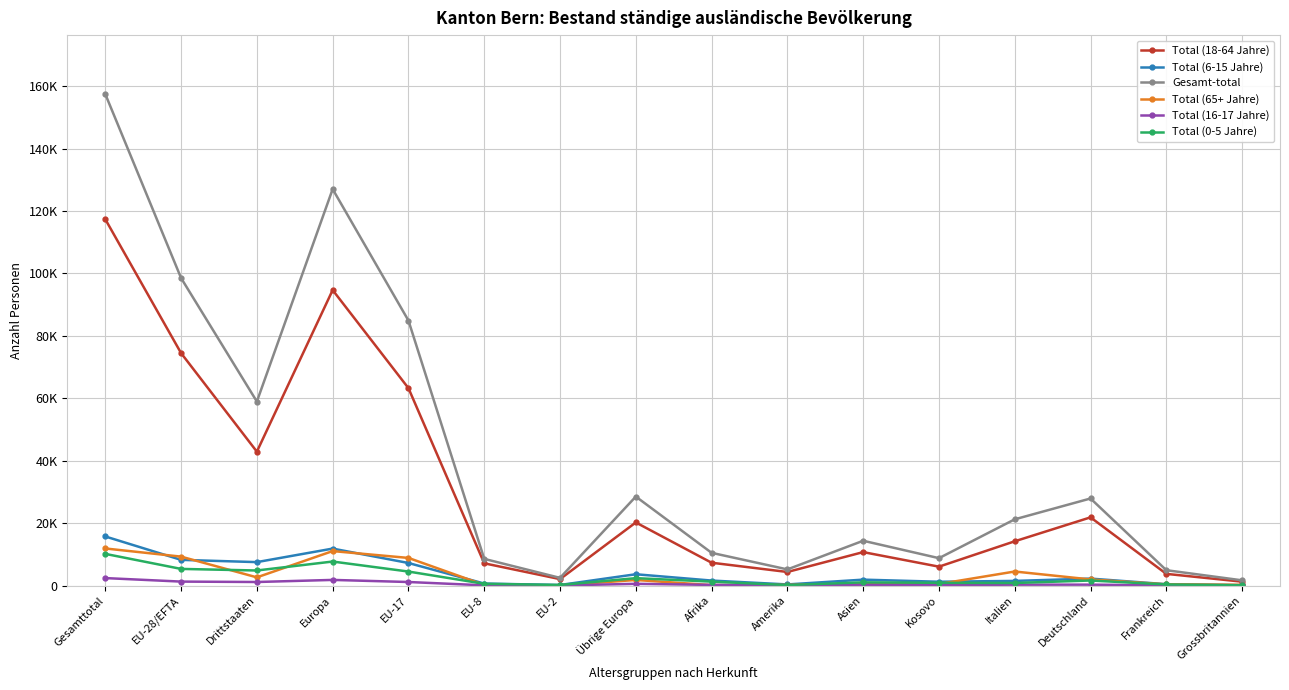

At how many categories does at least one series exceed 22000?

7